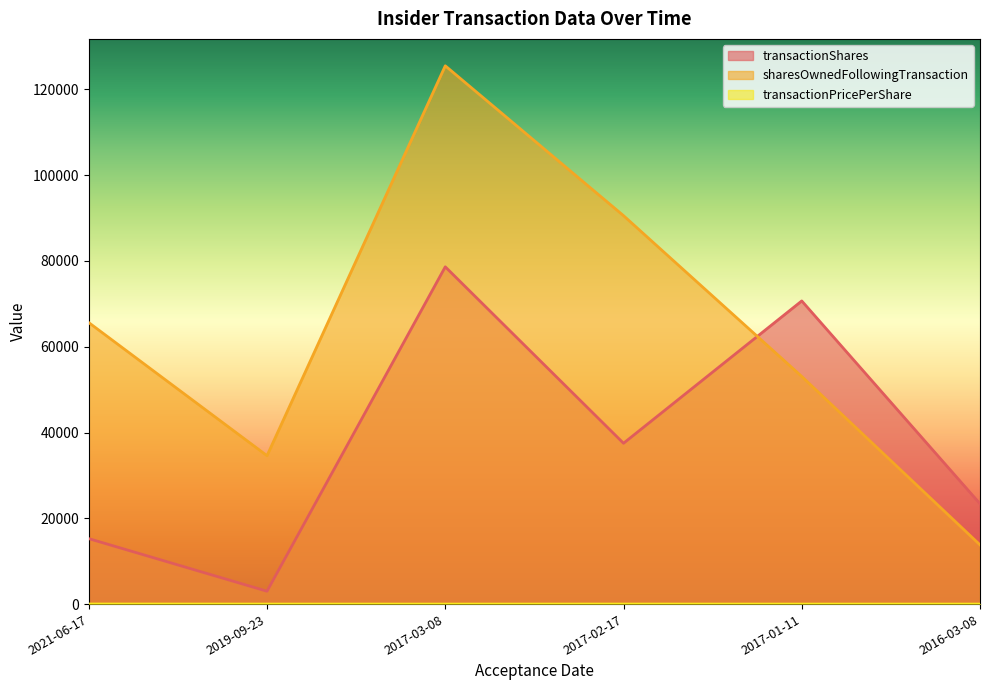

How many interior local peaks does the transactionShares series have?

2